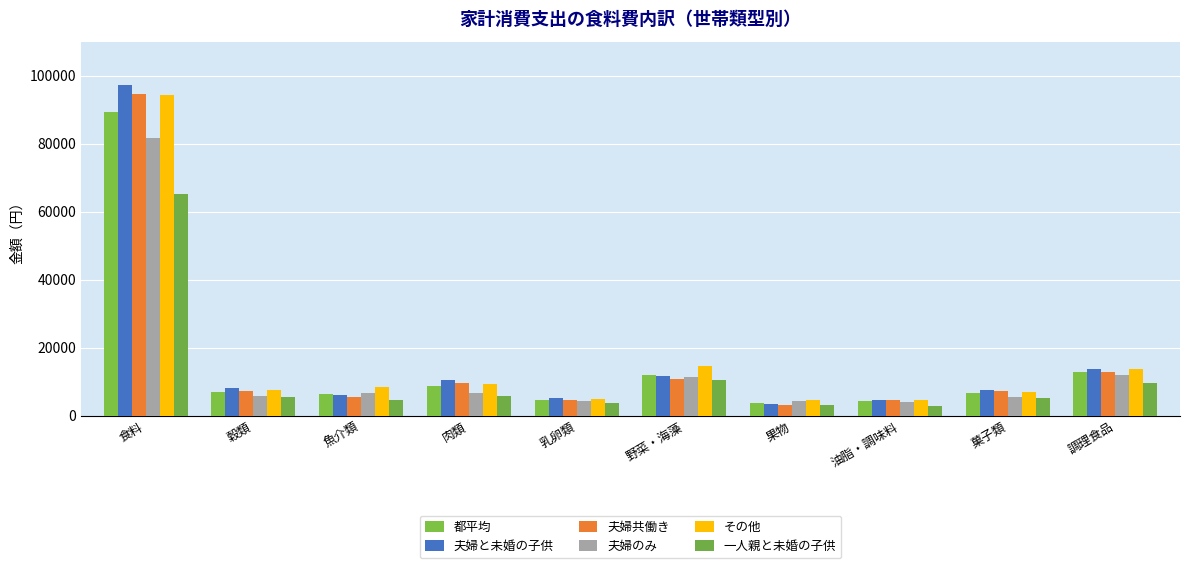

The その他 series shows 23878 at 野菜・海藻. True or false?

False